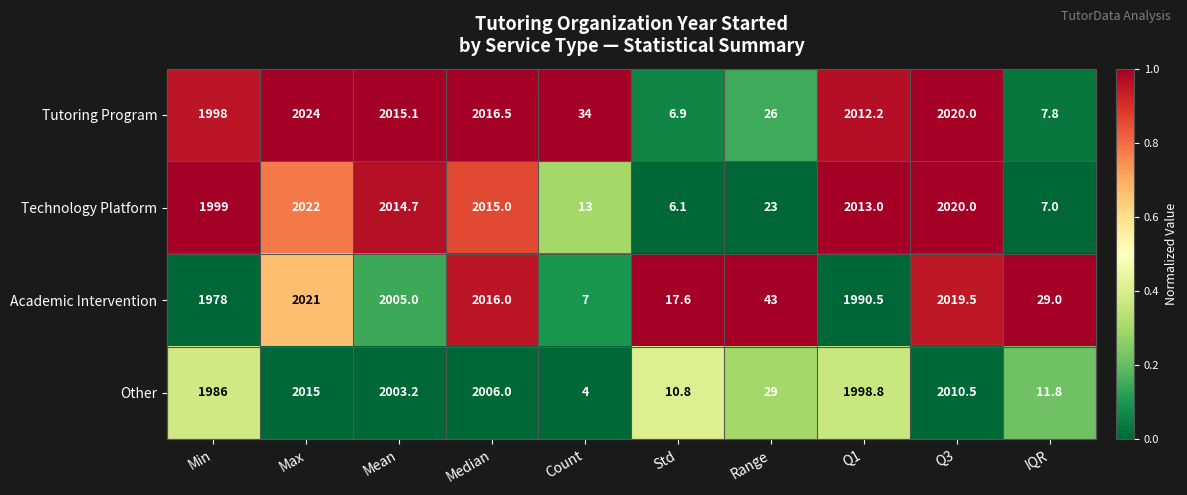

Which category has the lowest value across all series?

Count